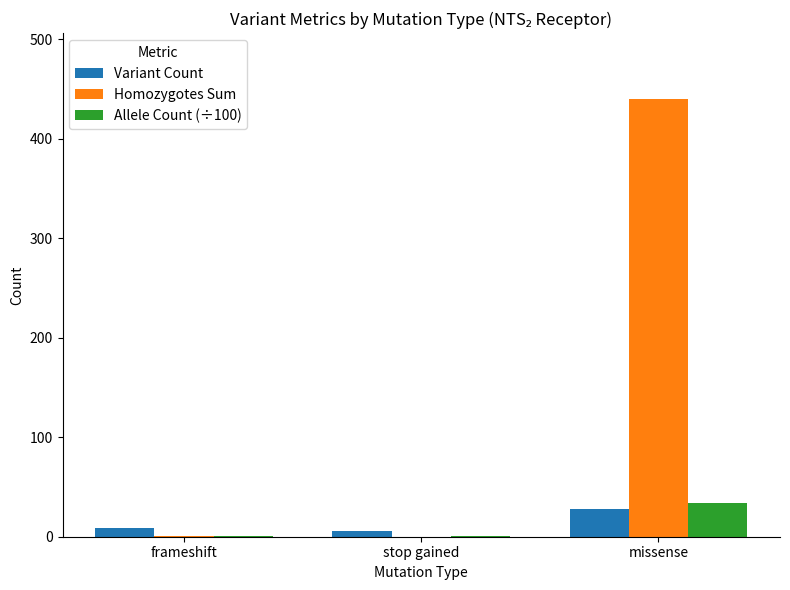

Where is Homozygotes Sum nearest to the value 220?

frameshift